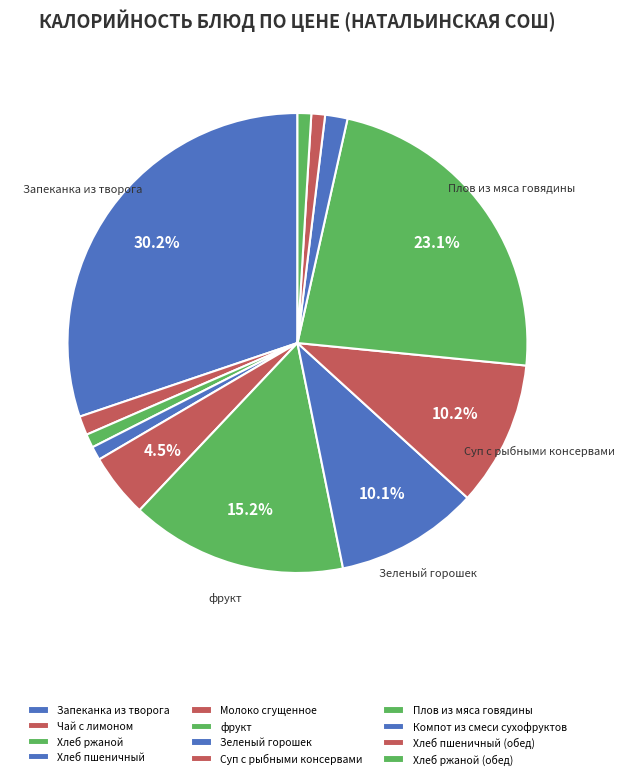

To the nearest percent, what portion does Хлеб ржаной represent?

1%